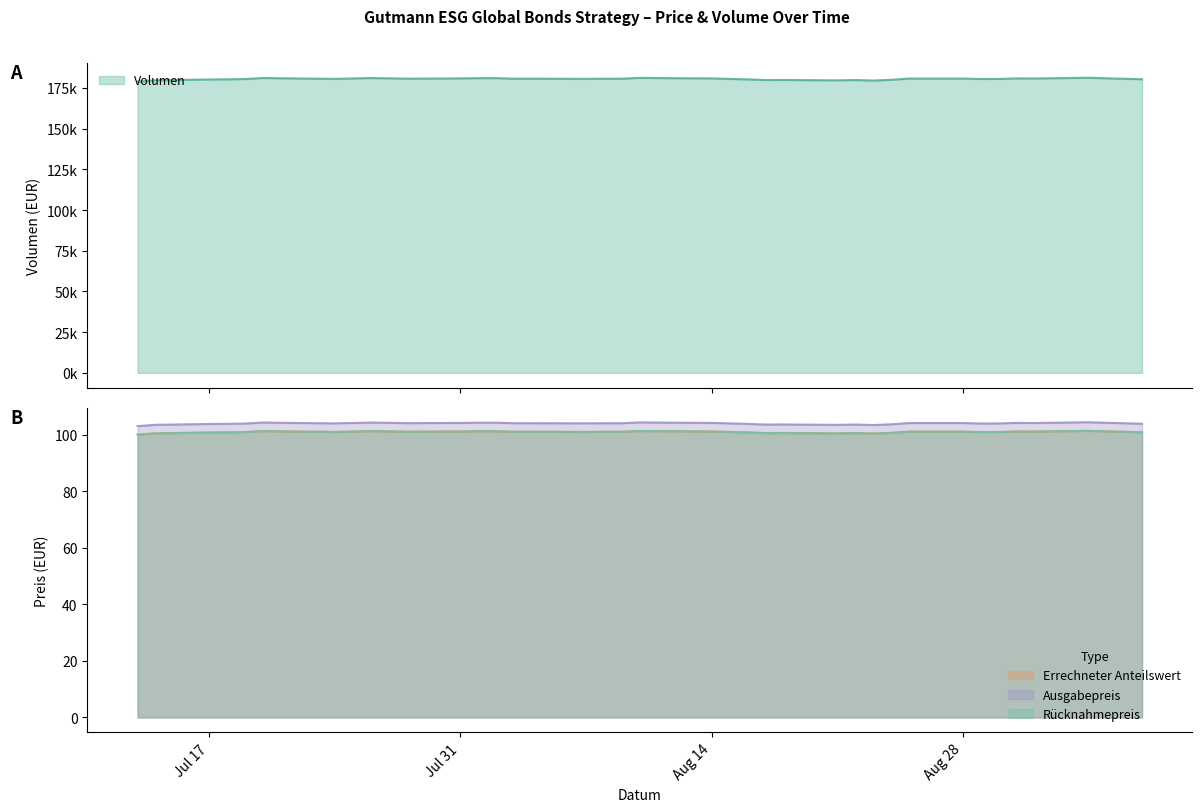

What is the label of the 11th point from the left?

2023-07-27